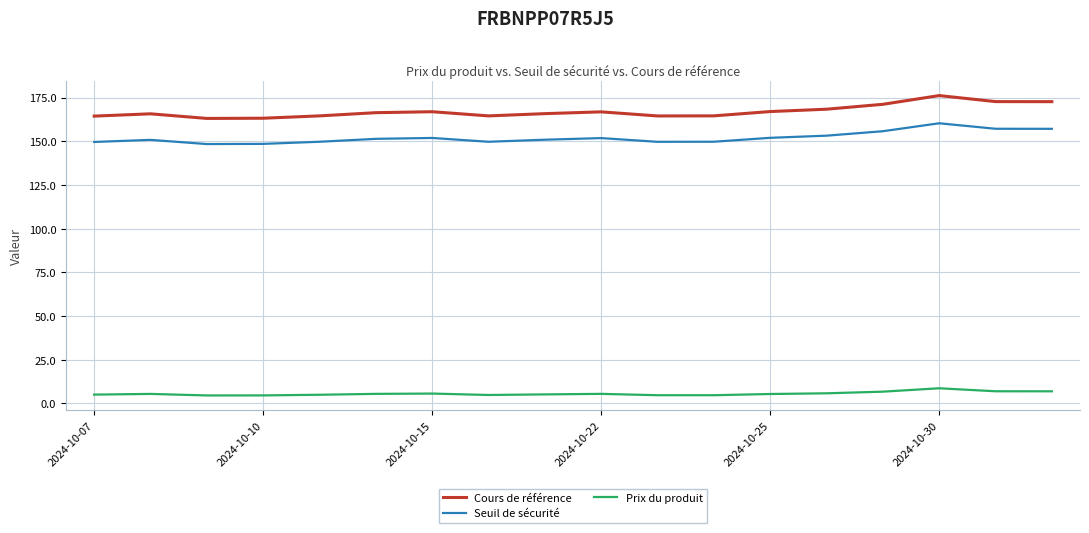

Does the chart display data point markers on the line(s)?

No